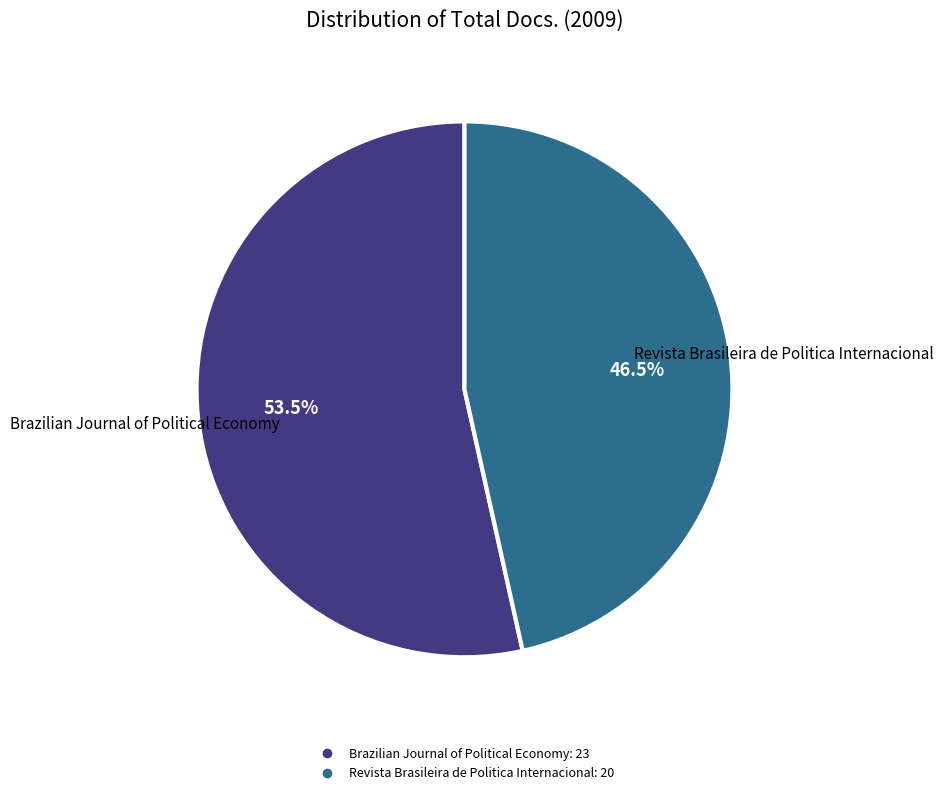

What percentage is NOT represented by Revista Brasileira de Politica Internacional?

53.5%